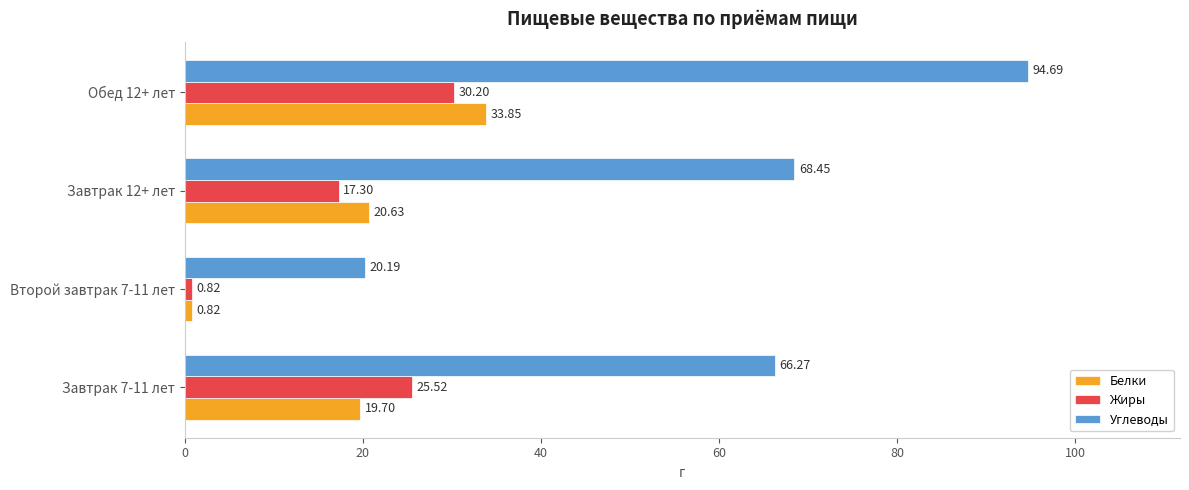

At which category is the sum across all series the highest?

Обед 12+ лет